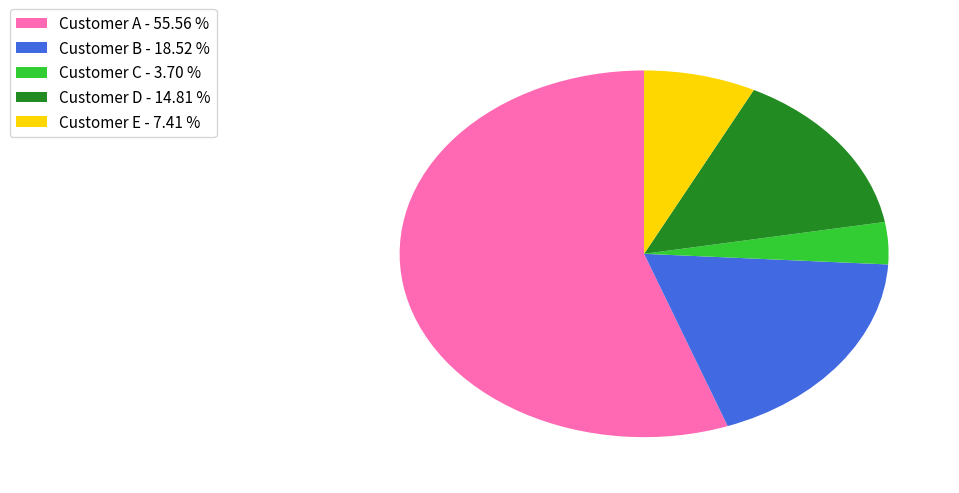

Approximately how many times larger is the value at Customer A compared to Customer C?

15.0